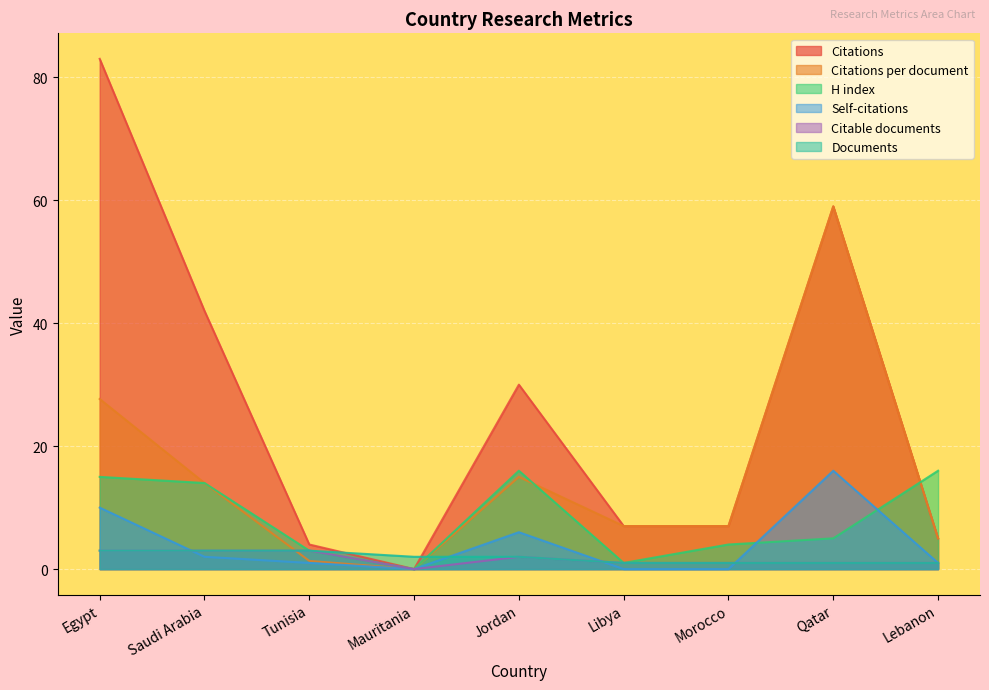

In Citations per document, how many points are lower than both neighbors (excluding endpoints)?

1